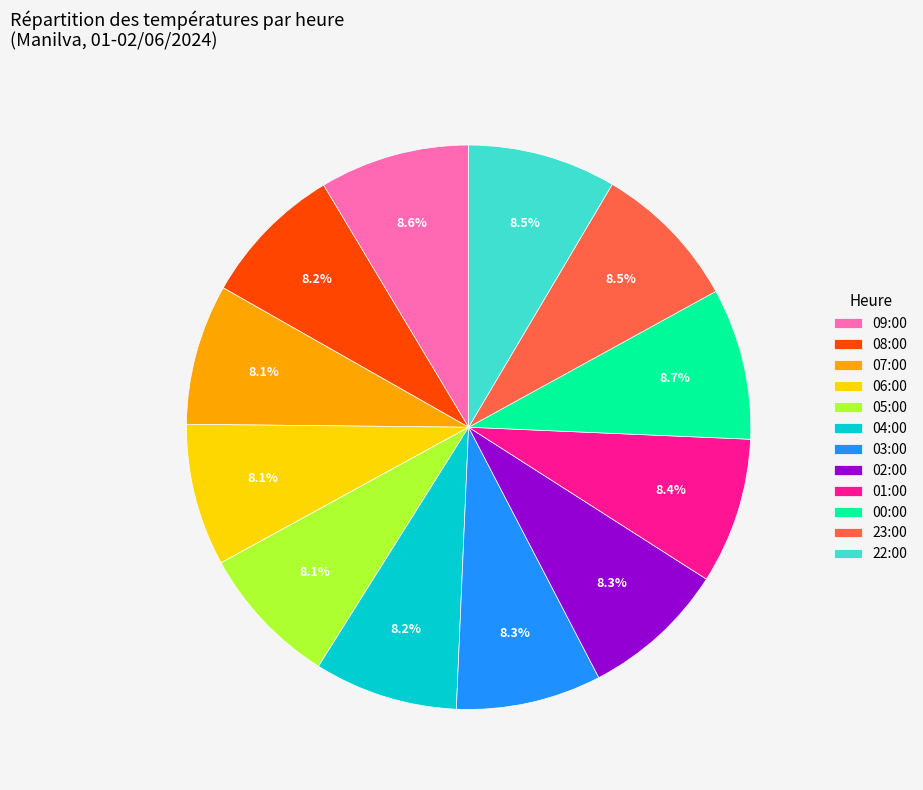

Combined, what portion of the pie is 22:00 and 00:00?

17.2%